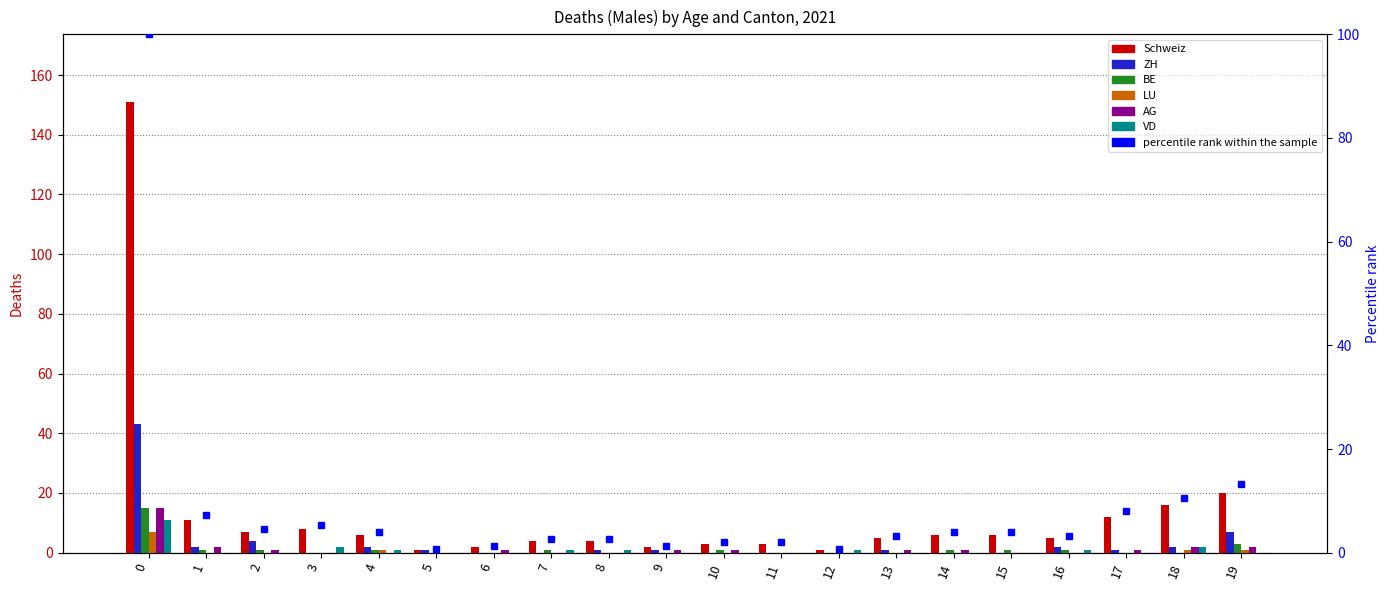

The value of AG at 1 is 1. True or false?

False